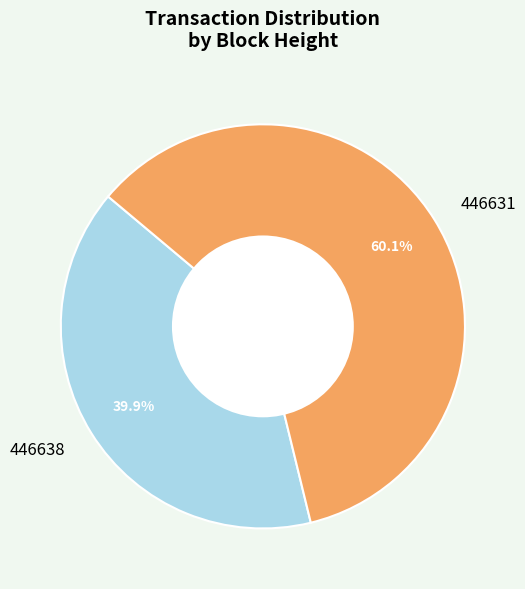

Is 446631 the majority of the pie?

Yes